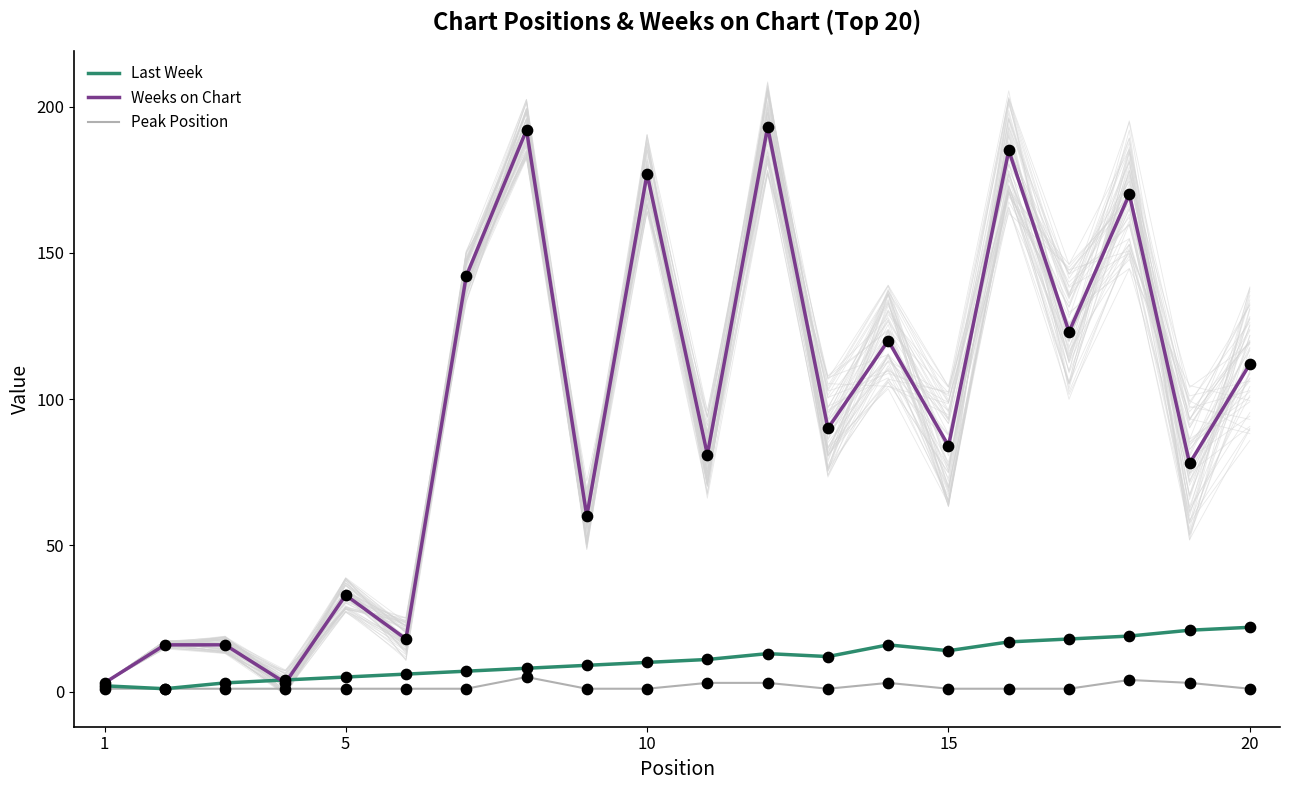

What are all the series names shown in the legend?

Last Week, Weeks on Chart, Peak Position